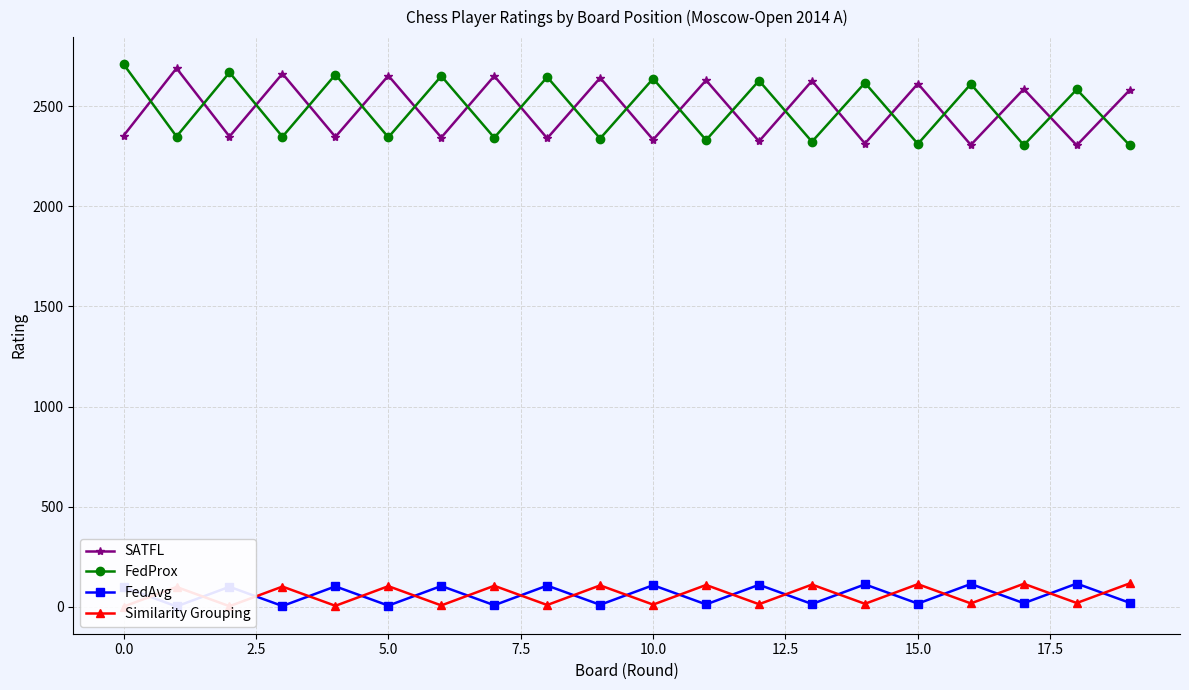

The SATFL series shows 3684 at 19. True or false?

False